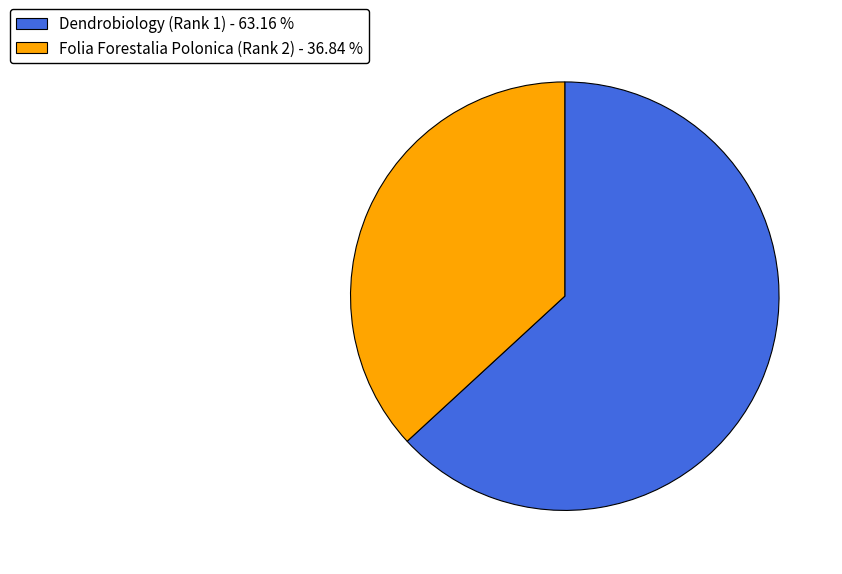

The Folia Forestalia Polonica (Rank 2) slice represents 37% of the pie. True or false?

True